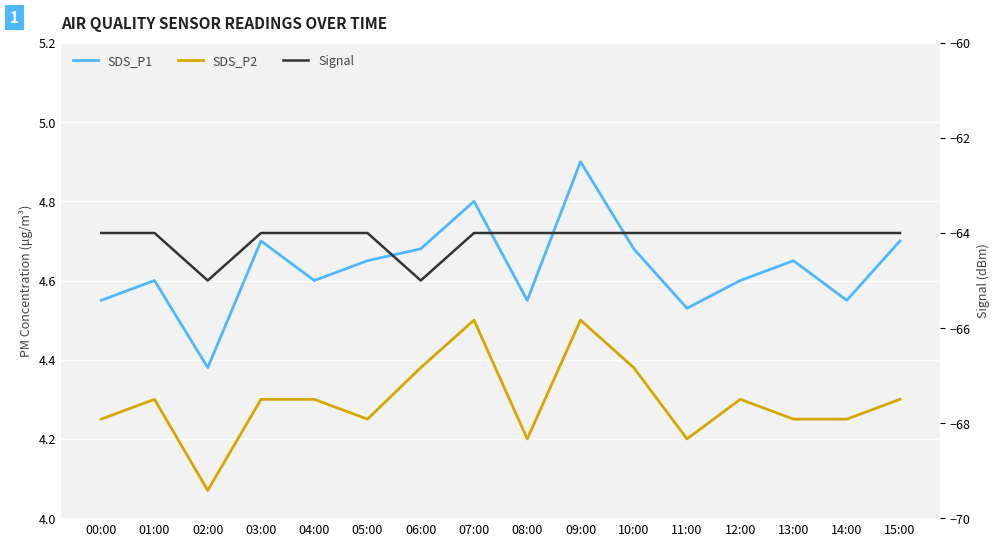

What is the average value of the SDS_P1 series?

4.6